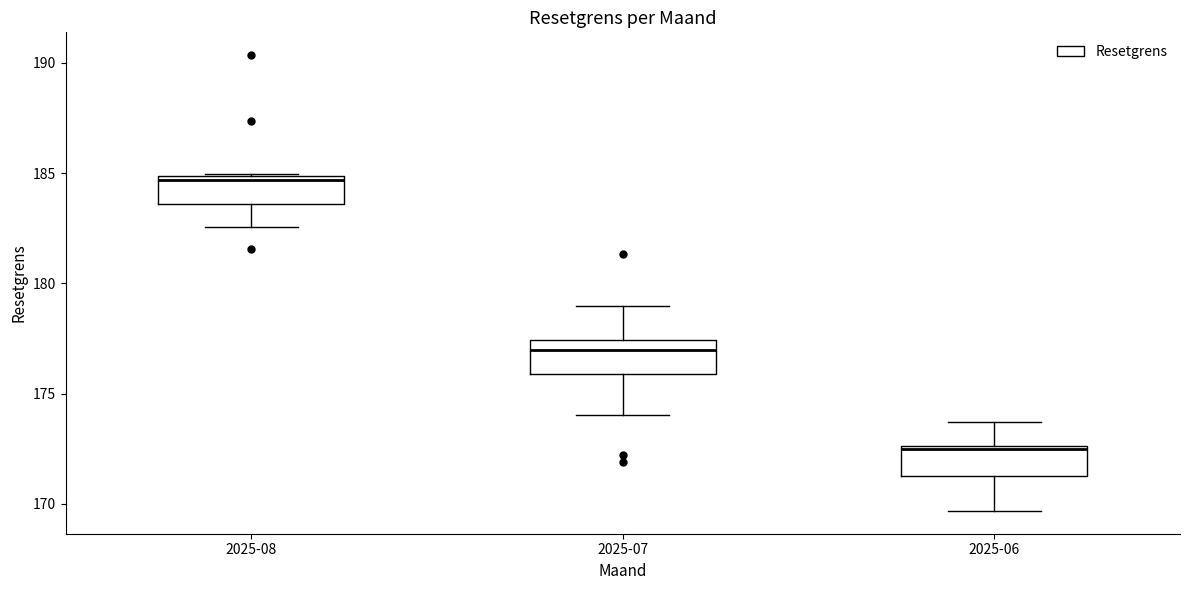

Reading left to right, read every box against the y-axis: the position of its median line, the range the box covers, and the ends of its whiskers. The values are not printed on the chart, so give them approximately, as read against the axis.

2025-08: median 184.5, box 183.5 to 185.0, whiskers 182.5 to 185.0
2025-07: median 177.0, box 176.0 to 177.5, whiskers 174.0 to 179.0
2025-06: median 172.5, box 171.5 to 172.5, whiskers 169.5 to 173.5